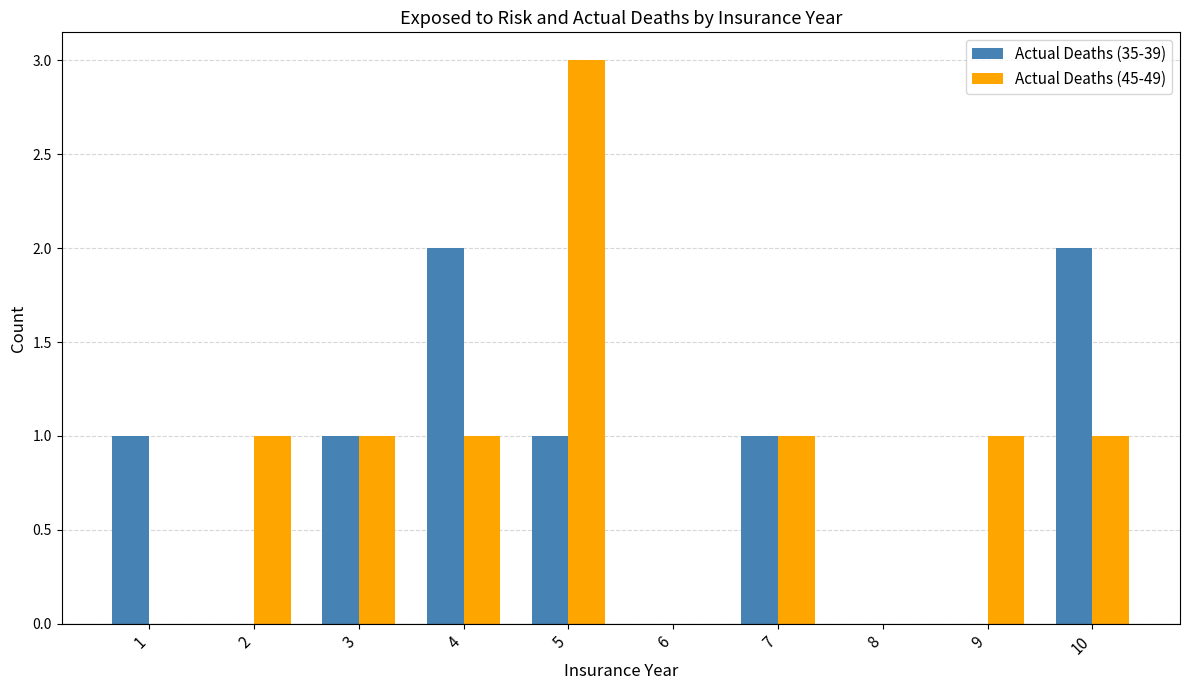

What is the maximum value for Actual Deaths (45-49)?

3